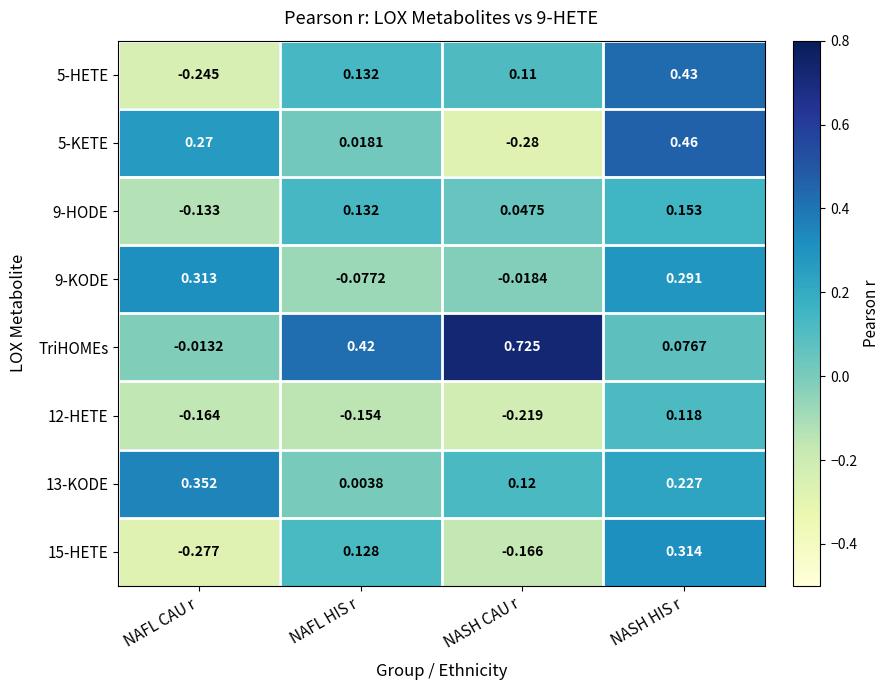

Rank the categories by 5-KETE value from highest to lowest.

NASH HIS r, NAFL CAU r, NAFL HIS r, NASH CAU r